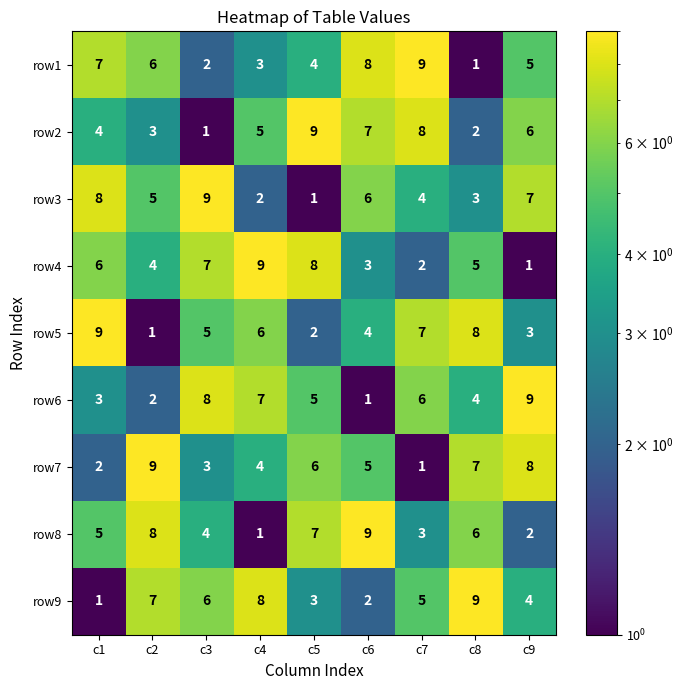

What is the sum of all row7 values?

45